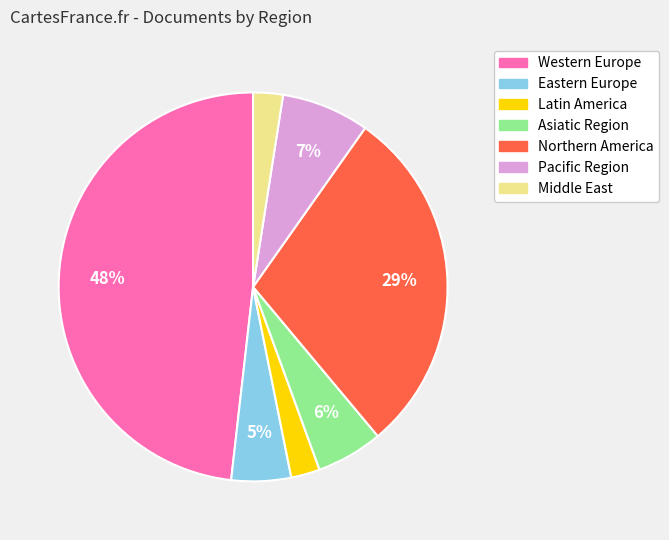

How many slices are in this pie chart?

7